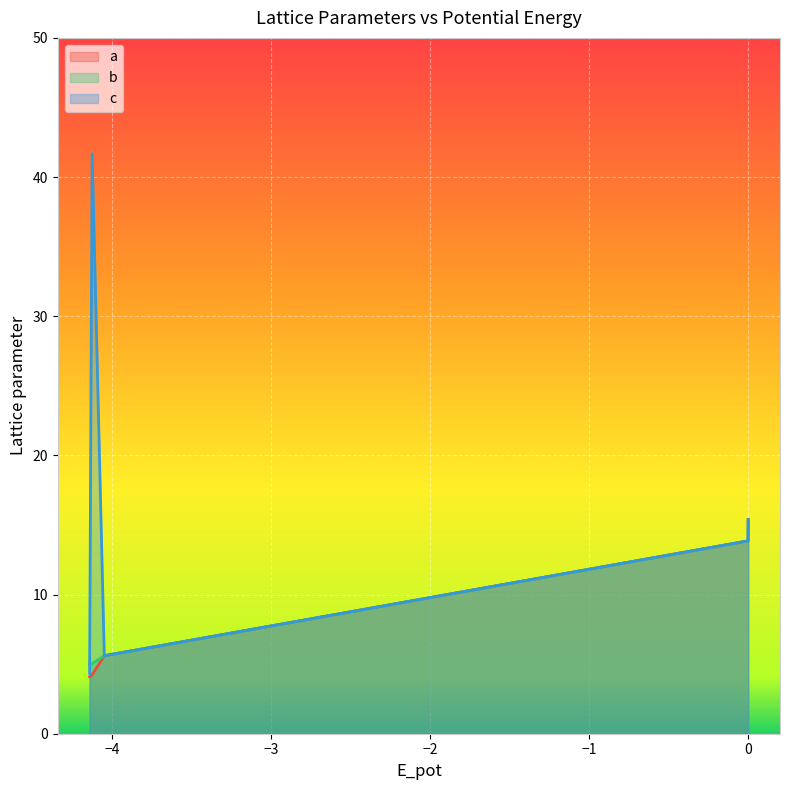

True or false: a and c cross at least once.

False